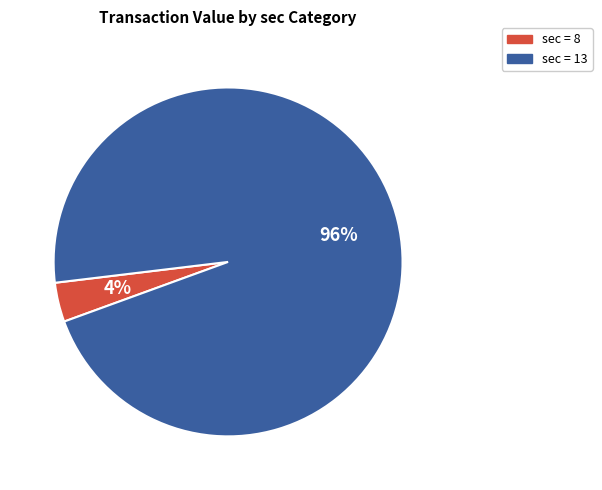

To the nearest percent, what is the average slice percentage?

50%